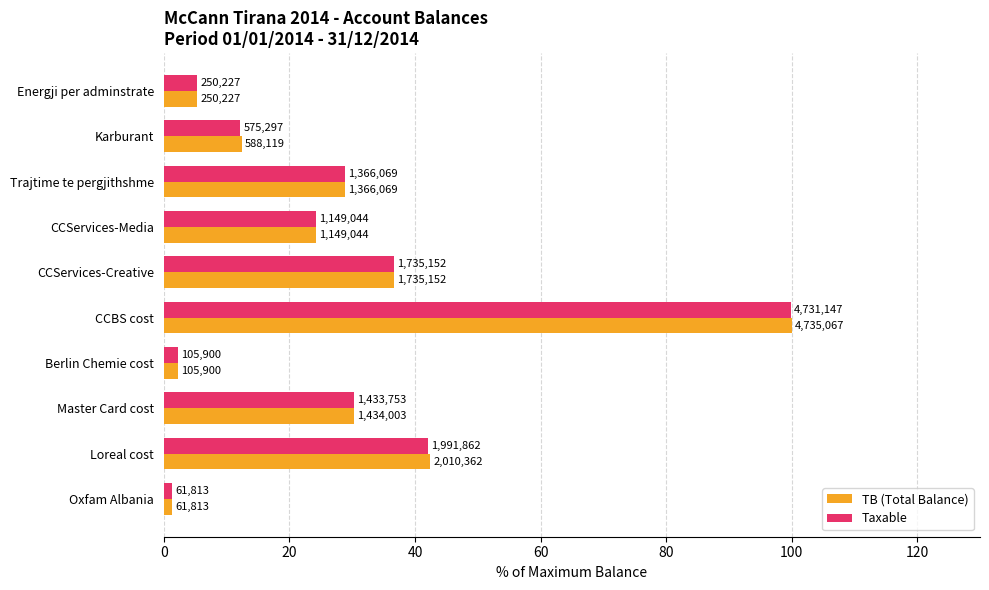

What are all the series names shown in the legend?

TB (Total Balance), Taxable